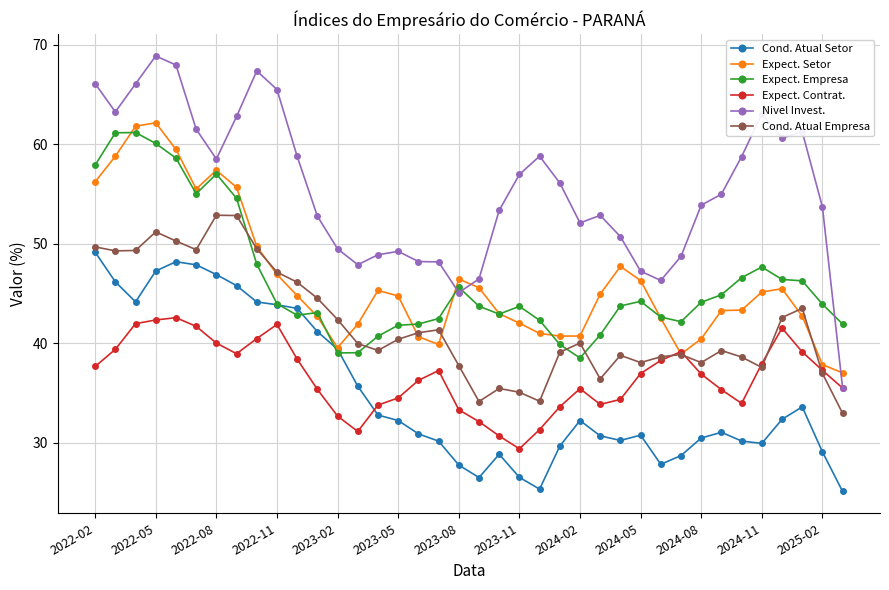

What is the average value of the Expect. Empresa series?

46.3